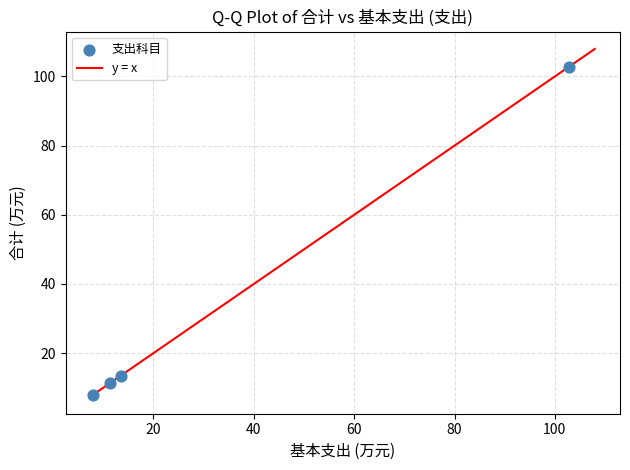

What Y value in the scatter plot is closest to 55?

13.5